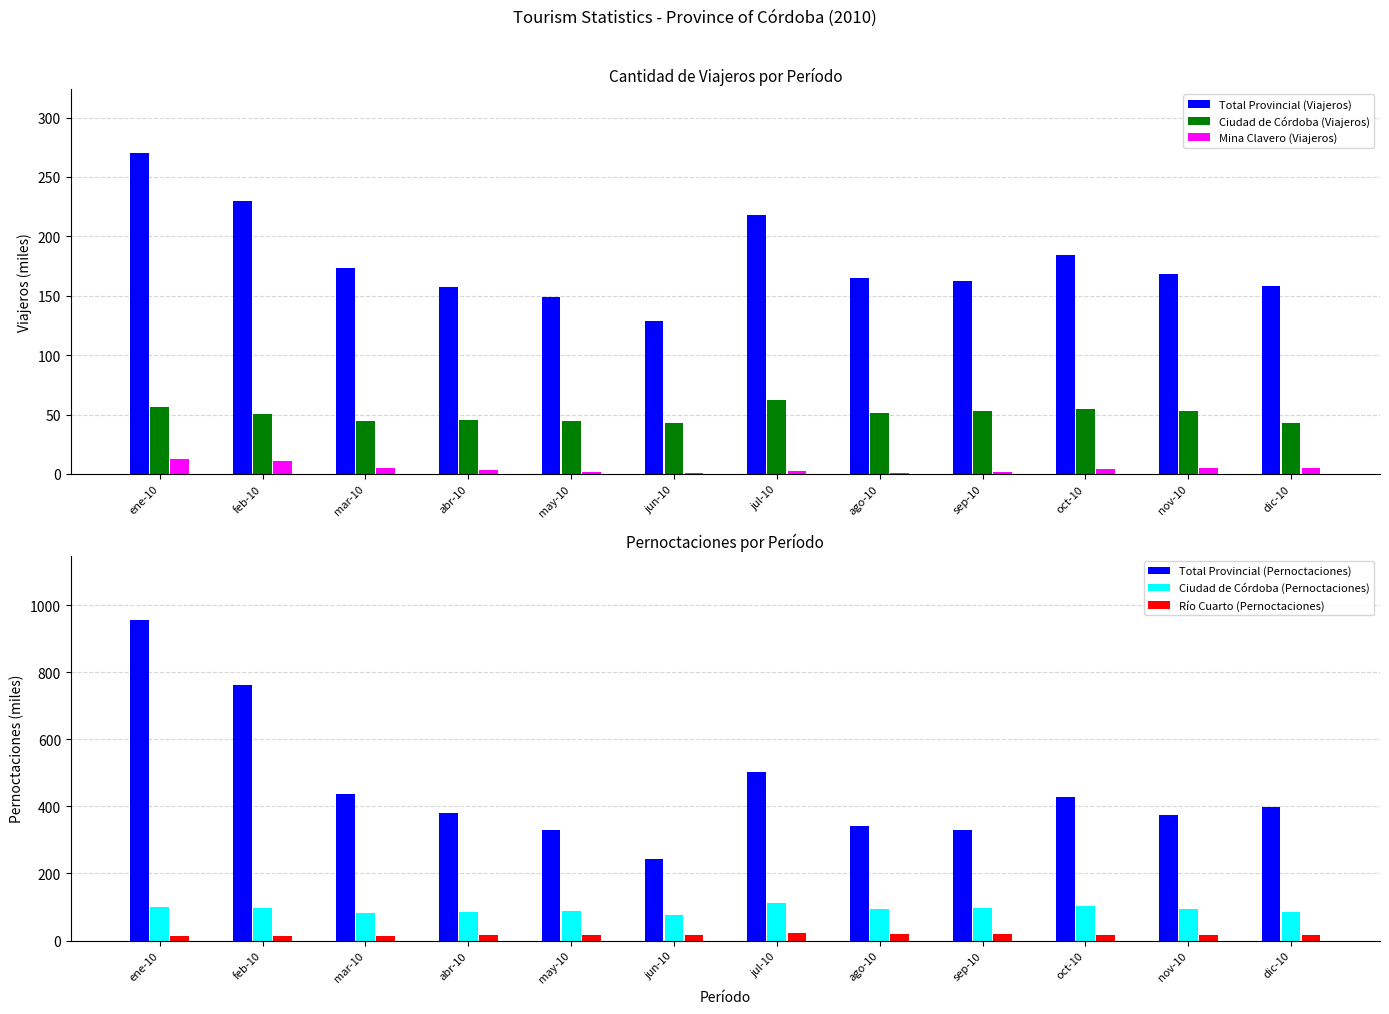

What is the lowest value of the Mina Clavero (Viajeros) series?

0.9